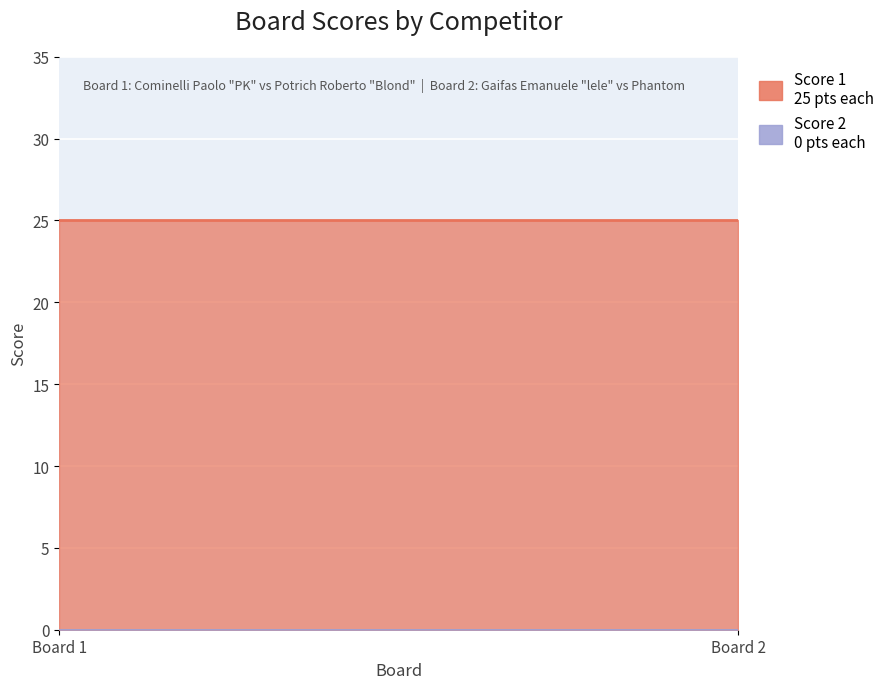

How many distinct data groups are displayed?

2